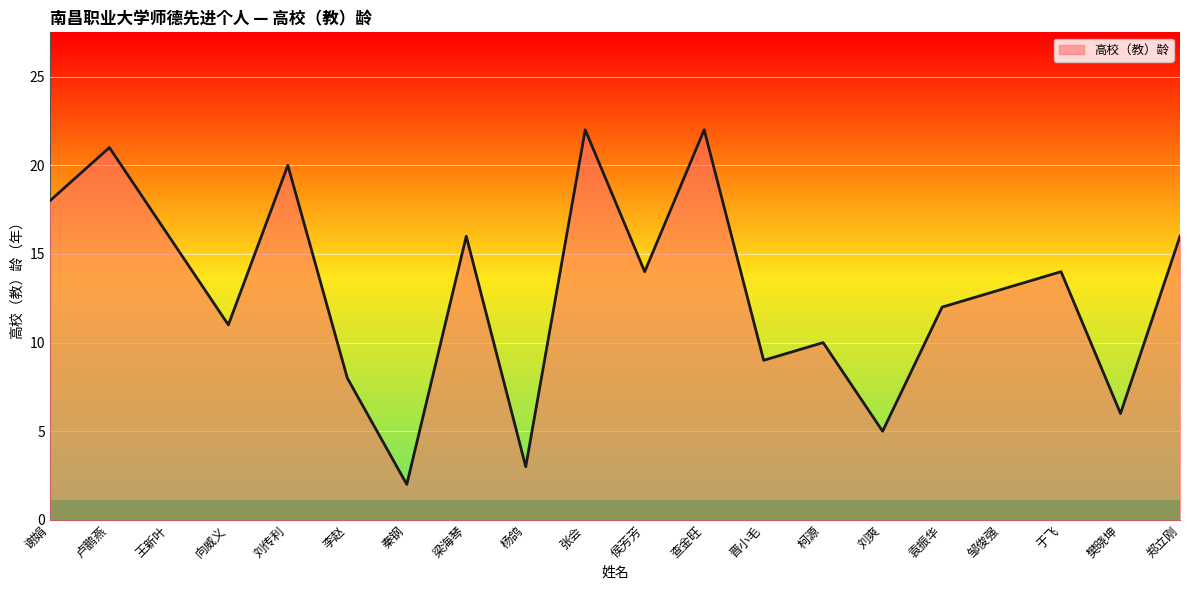

Between 查金旺 and 柯源, which is larger?

查金旺